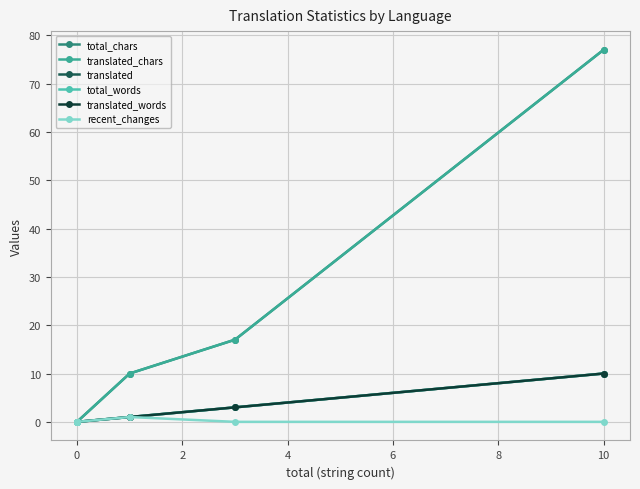

Between 11 and 6, which is larger?

11